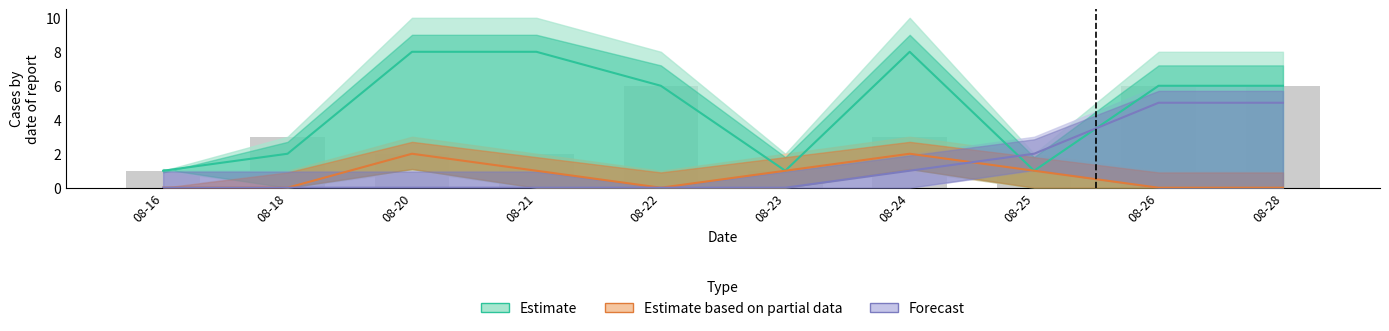

Is it true that Forecast equals 7 at 08-28?

False